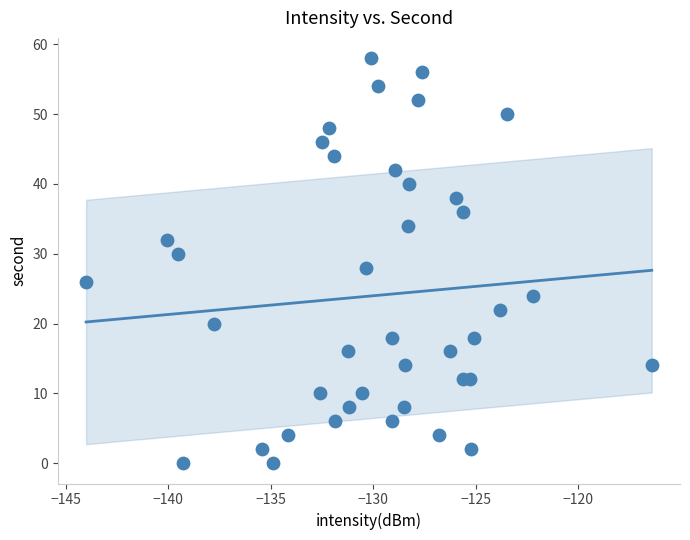

What is the range of Y values (max minus min)?

58